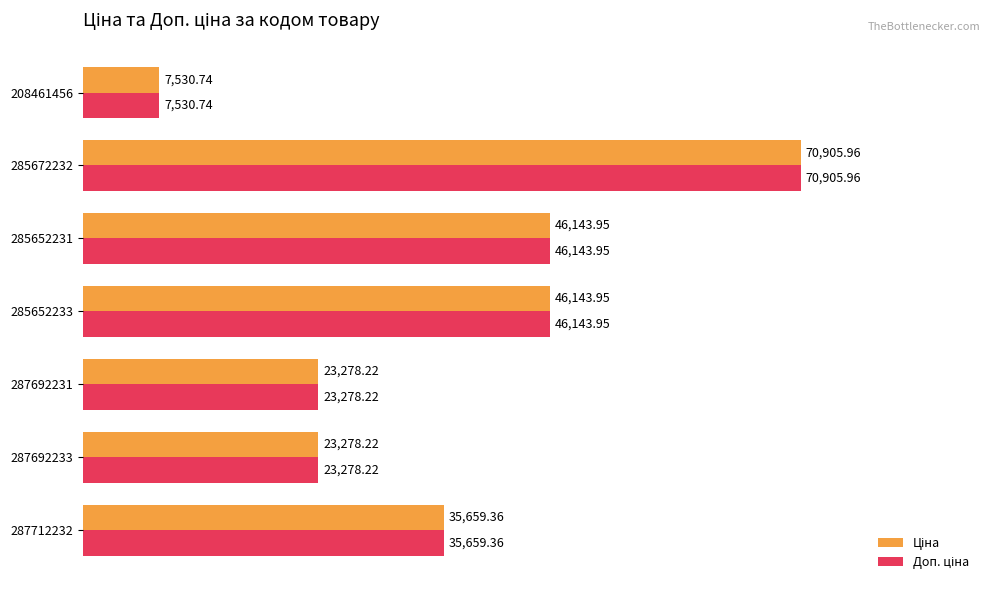

At how many categories does at least one series exceed 46099?

3